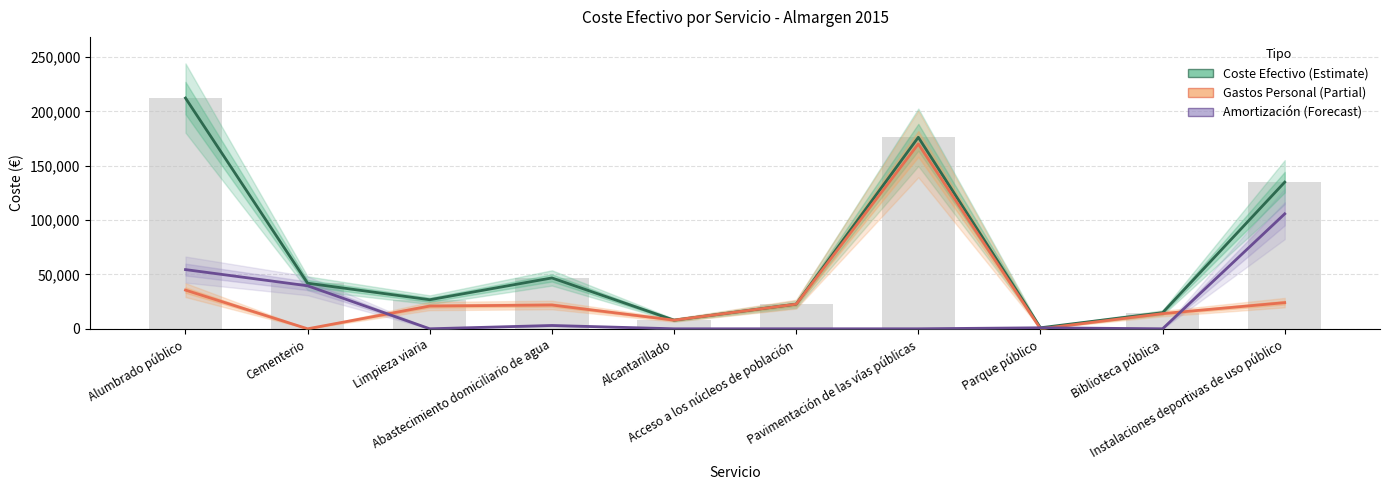

At how many categories does at least one series exceed 85898?

3